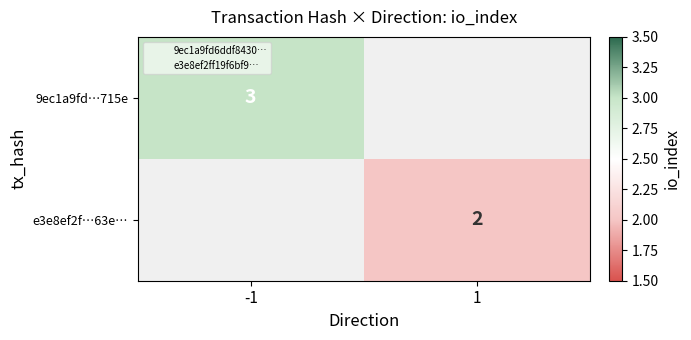

At which label is 9ec1a9fd…715e closest to 3?

-1